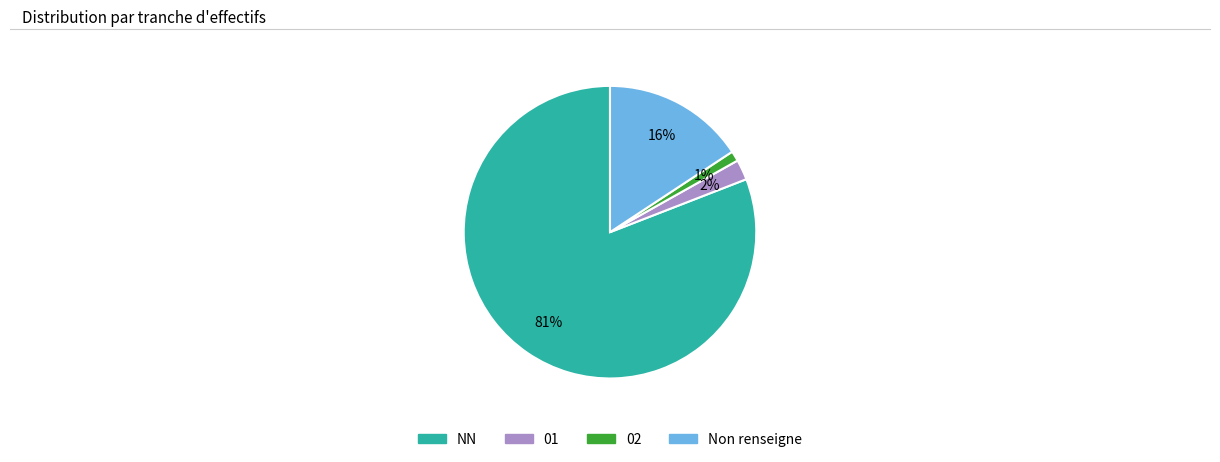

Is there any slice that represents more than half of the pie?

Yes